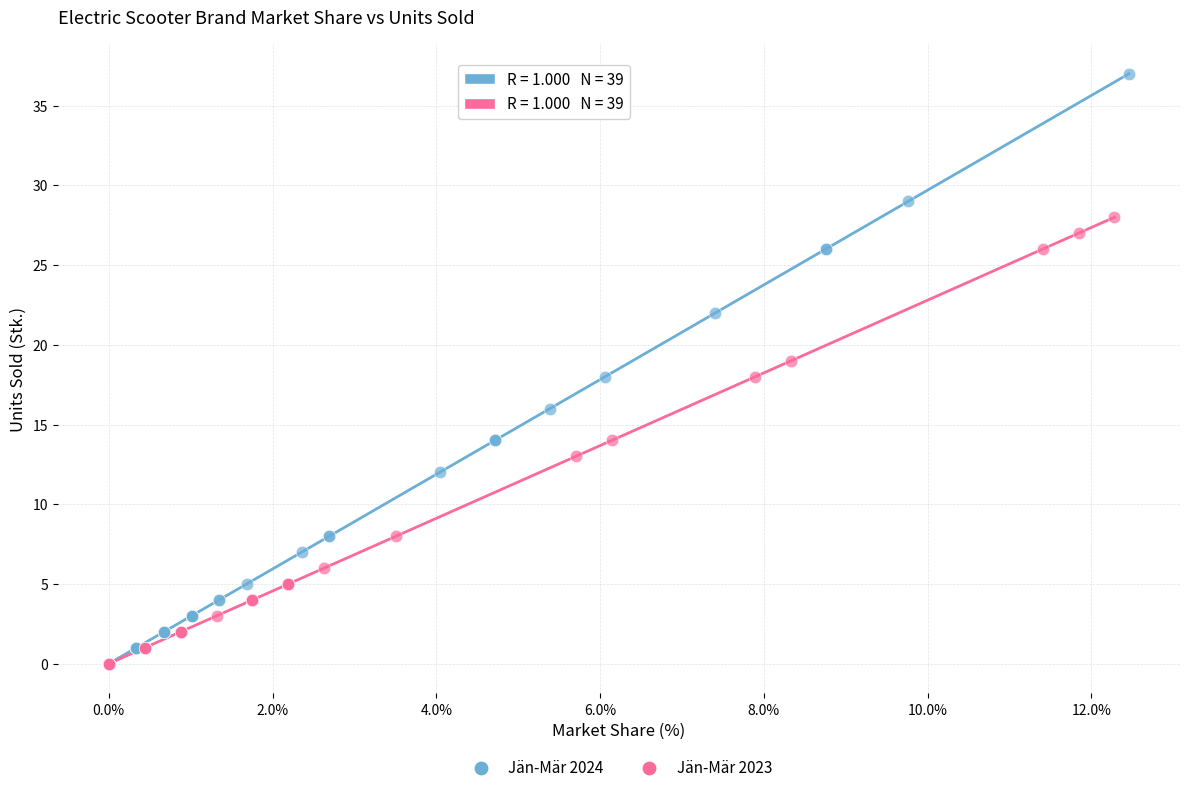

Which series has the largest Y range (max minus min)?

Jän-Mär 2024